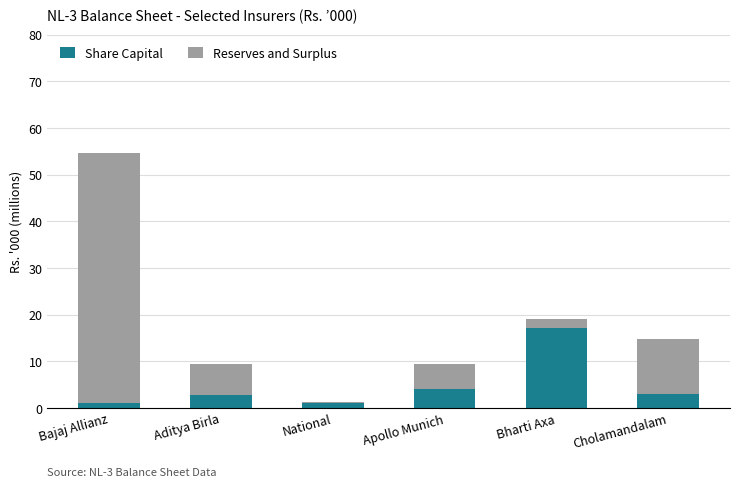

Does the chart contain stacked bars?

Yes